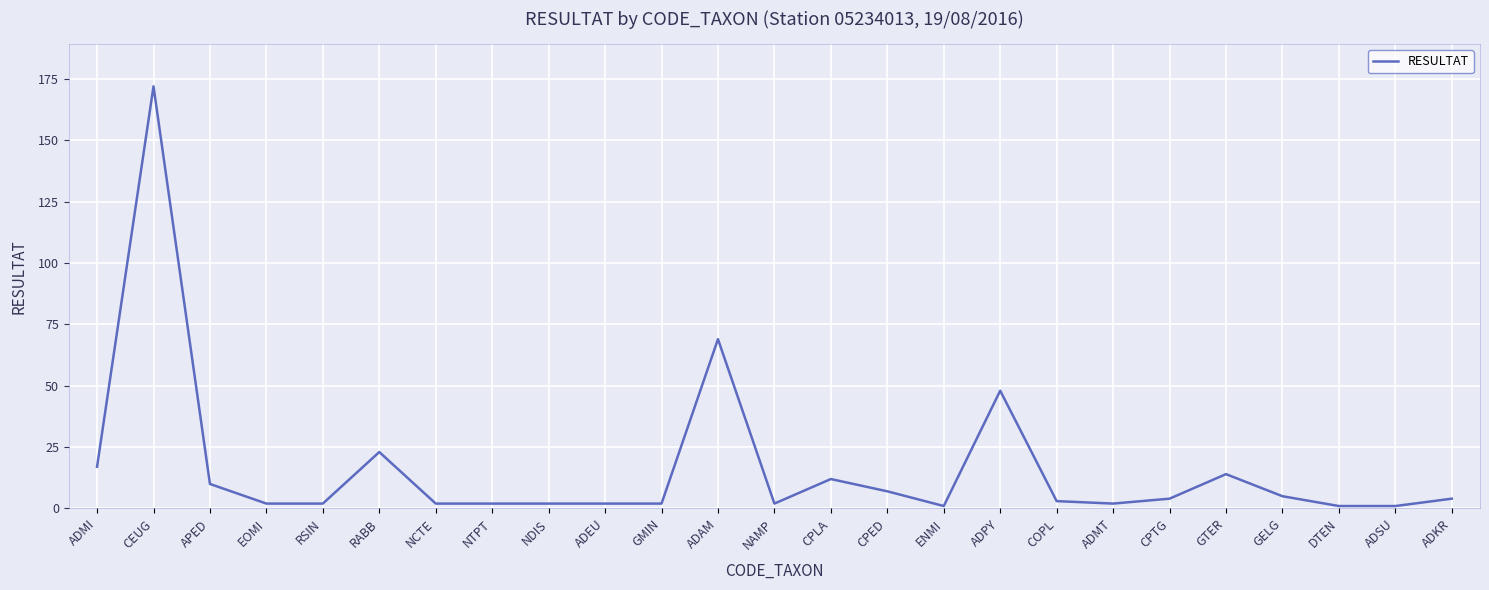

How many distinct data groups are displayed?

1